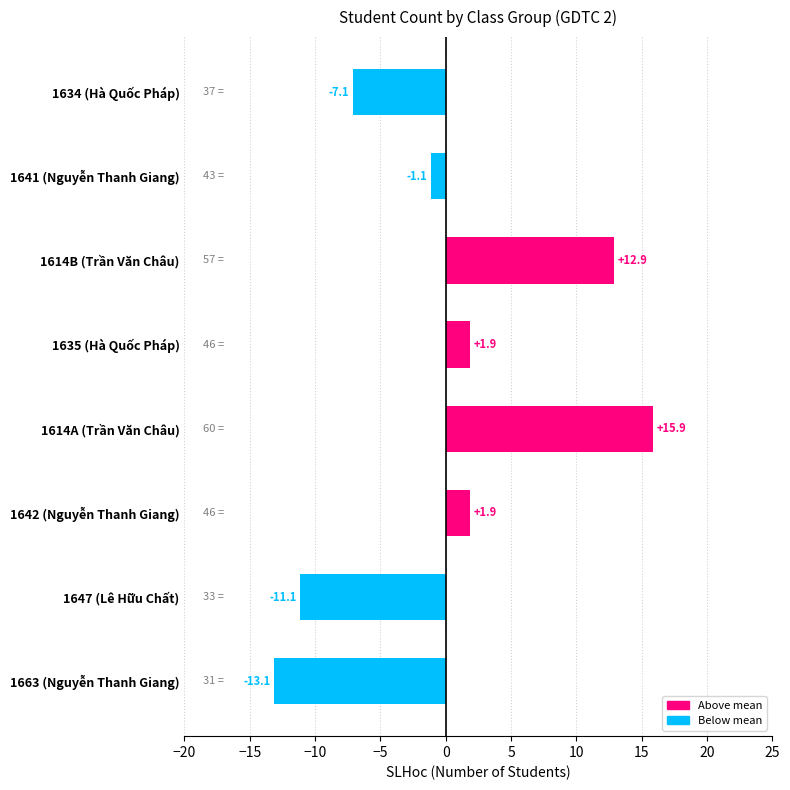

What is the label of the 4th bar from the bottom?

1614A (Trần Văn Châu)